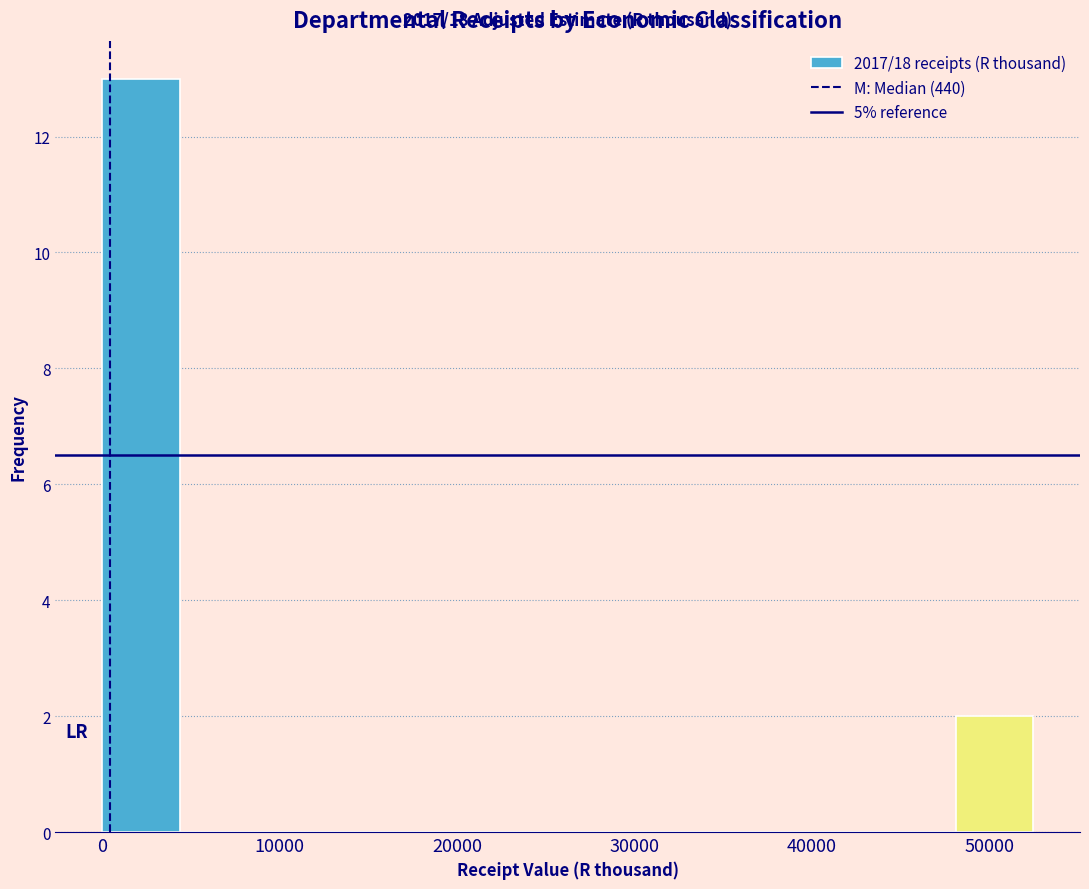

Which range on the x-axis has the tallest bar?

0 to 4000